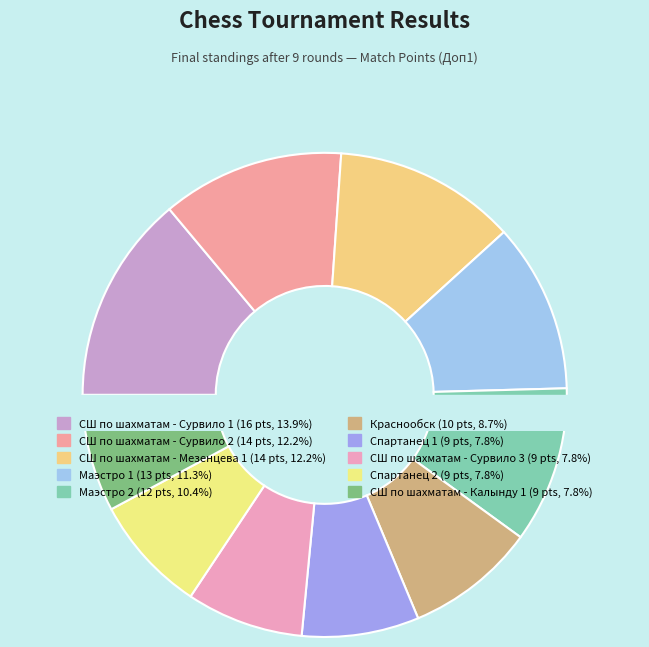

What is the total percentage of Спартанец 1 and Спартанец 2?

15.7%